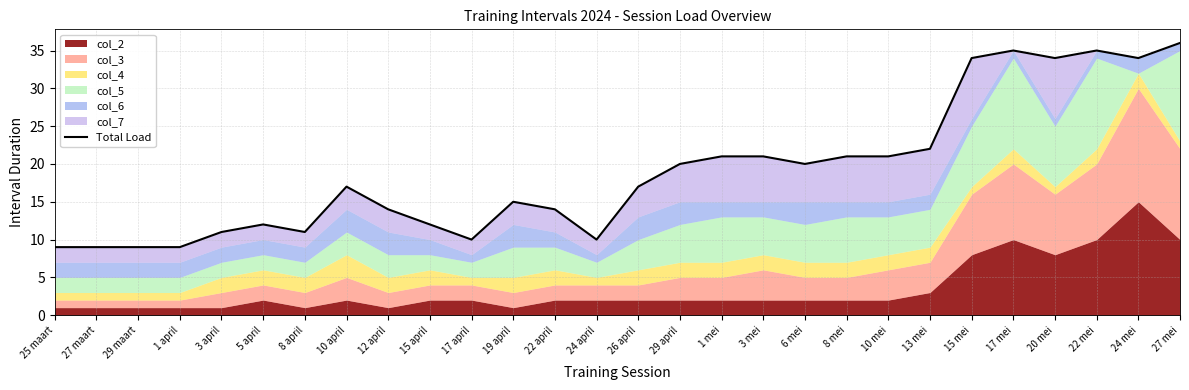

Rank the categories by value from lowest to highest.

25 maart, 27 maart, 29 maart, 1 april, 17 april, 24 april, 3 april, 8 april, 5 april, 15 april, 12 april, 22 april, 19 april, 10 april, 26 april, 29 april, 6 mei, 1 mei, 3 mei, 8 mei, 10 mei, 13 mei, 15 mei, 20 mei, 24 mei, 17 mei, 22 mei, 27 mei